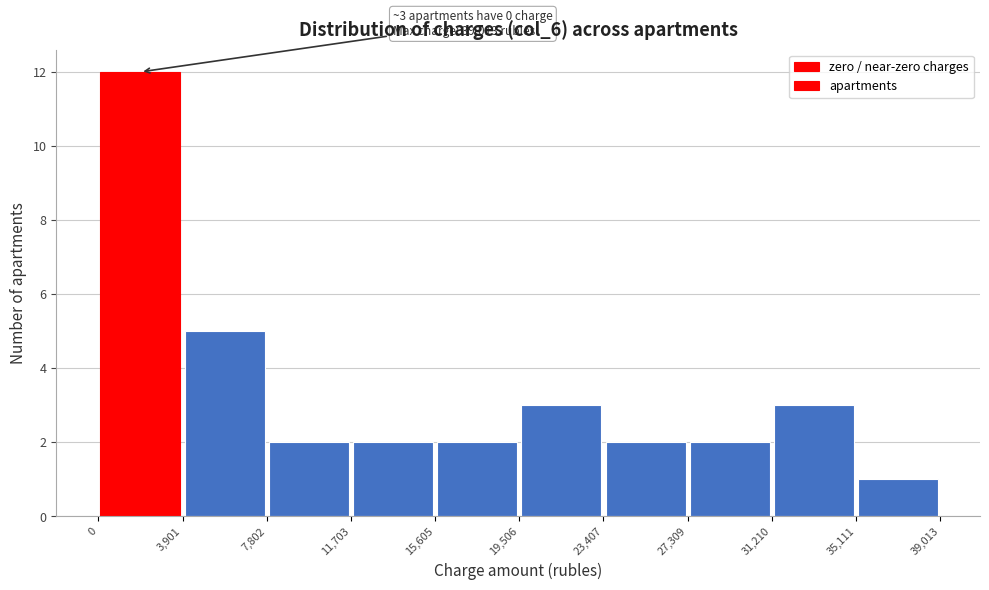

Over which range of the x-axis is the bar tallest?

0 to 3,901